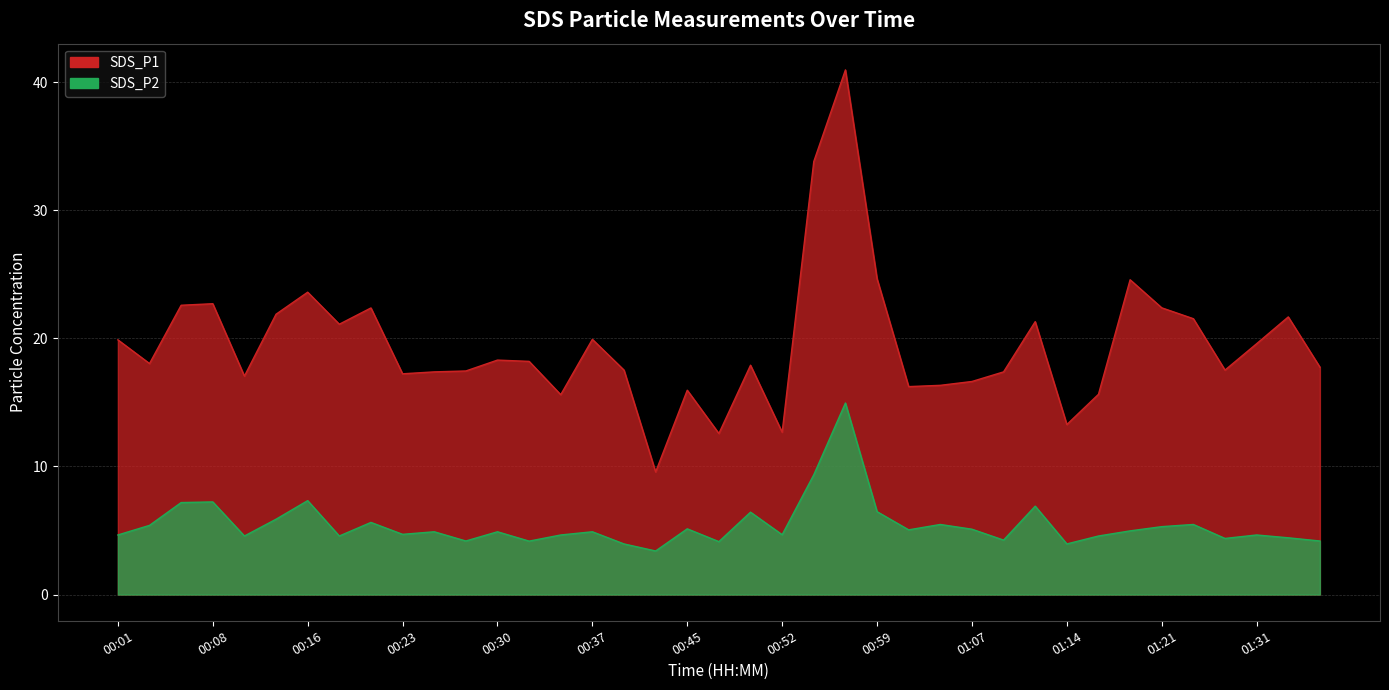

What is the sum of the SDS_P1 values at 00:01 and 00:47?

32.5